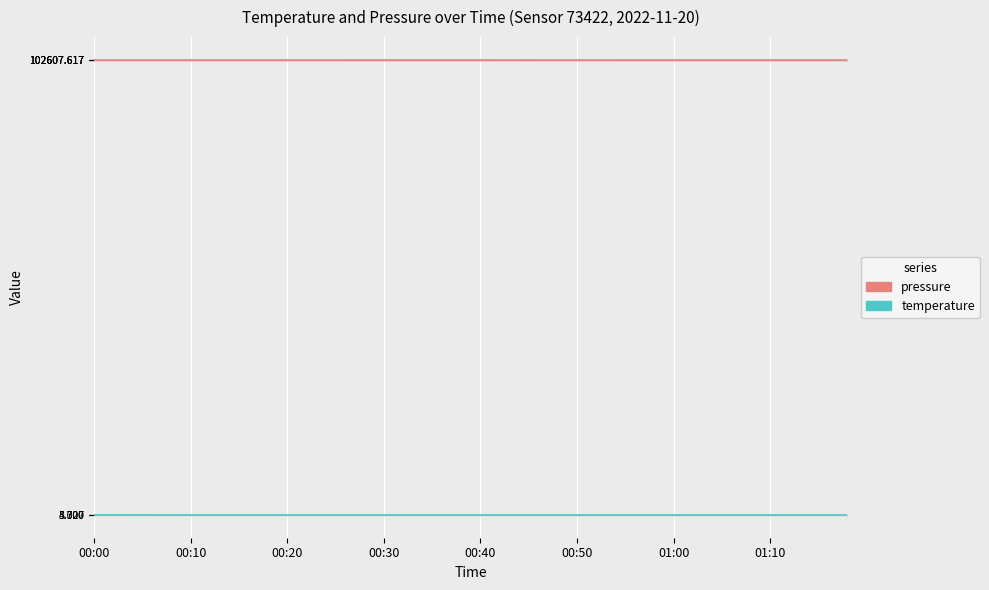

What is the sum of the pressure values at 32 and 19?

205215.2